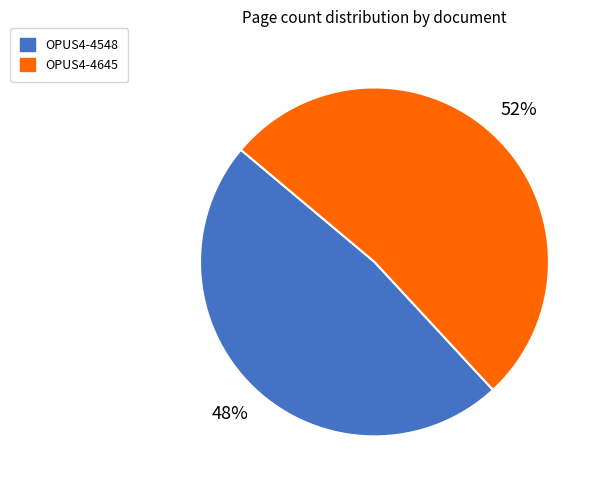

Count the number of slices in the pie.

2